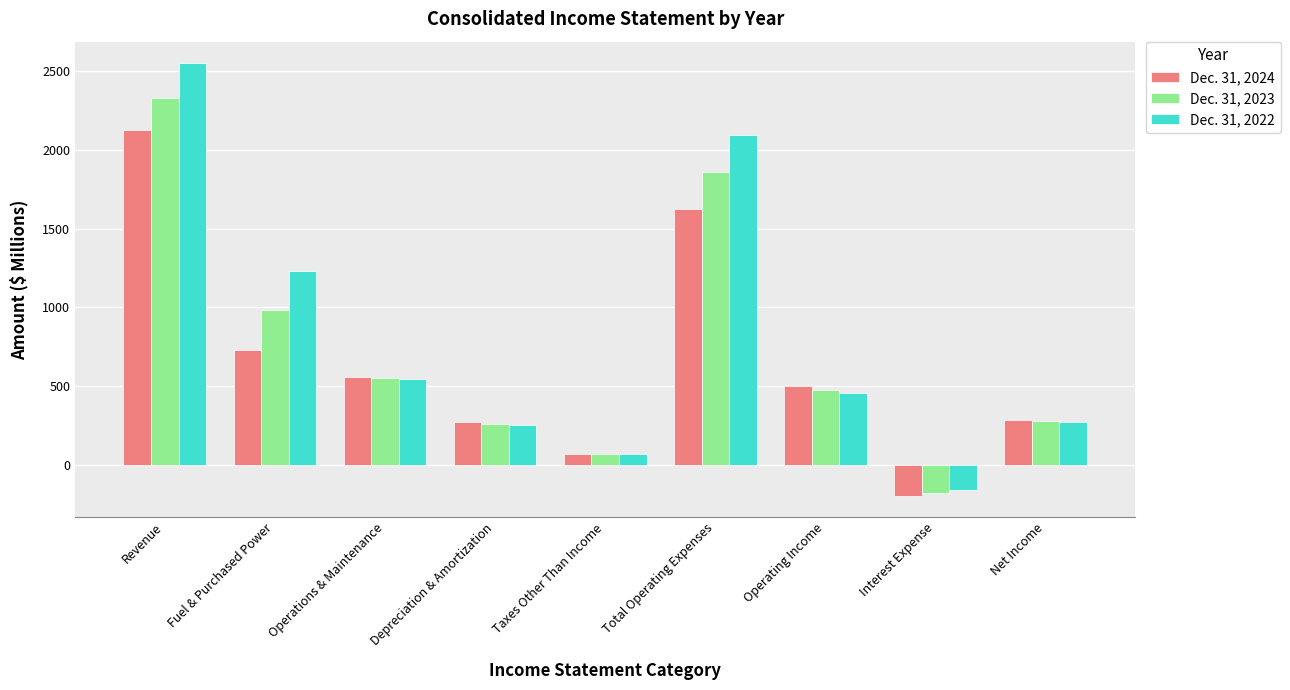

How many groups of bars are there?

9